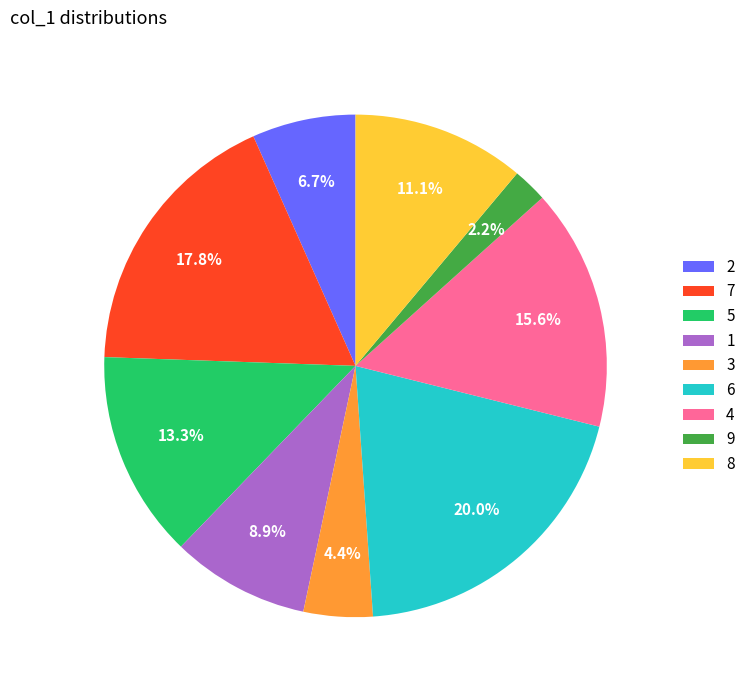

Combined, do 3 and 7 account for over 50%?

No